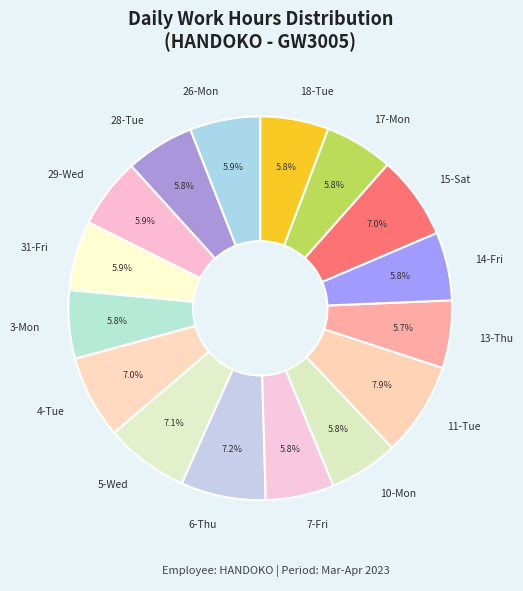

Is 29-Wed the majority of the pie?

No